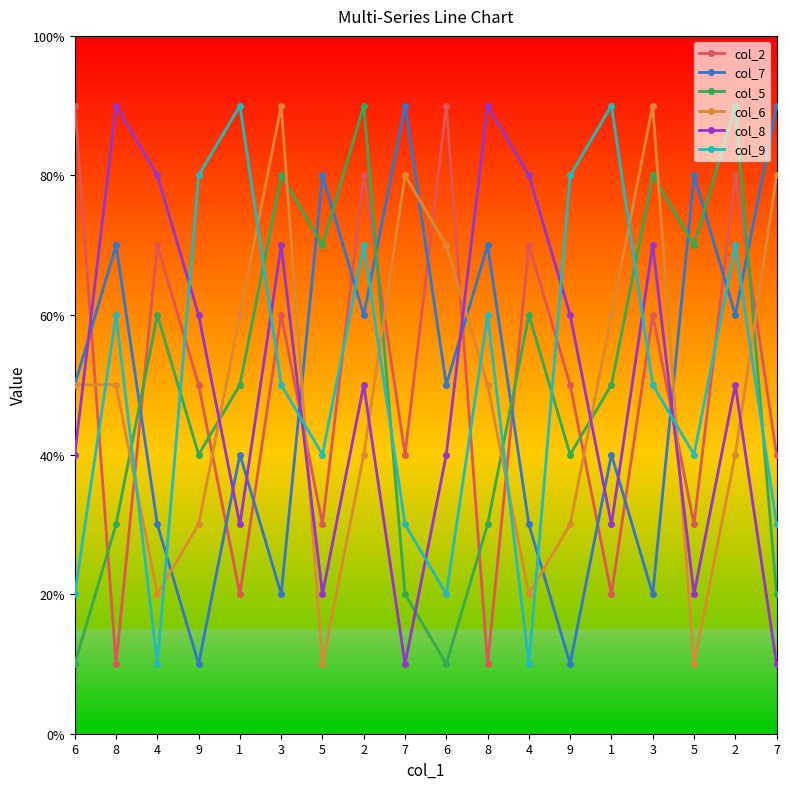

Is this an area chart (filled region under the line)?

No